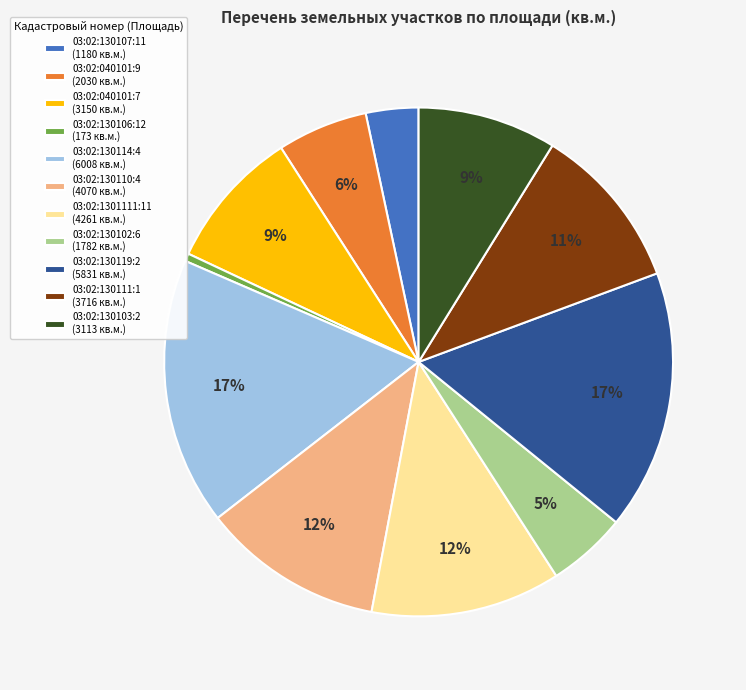

Count the number of slices in the pie.

11